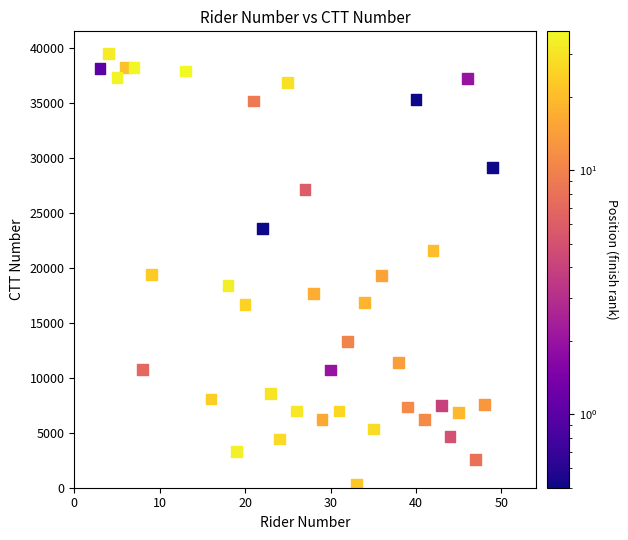

What is the range of Y values (max minus min)?

39209